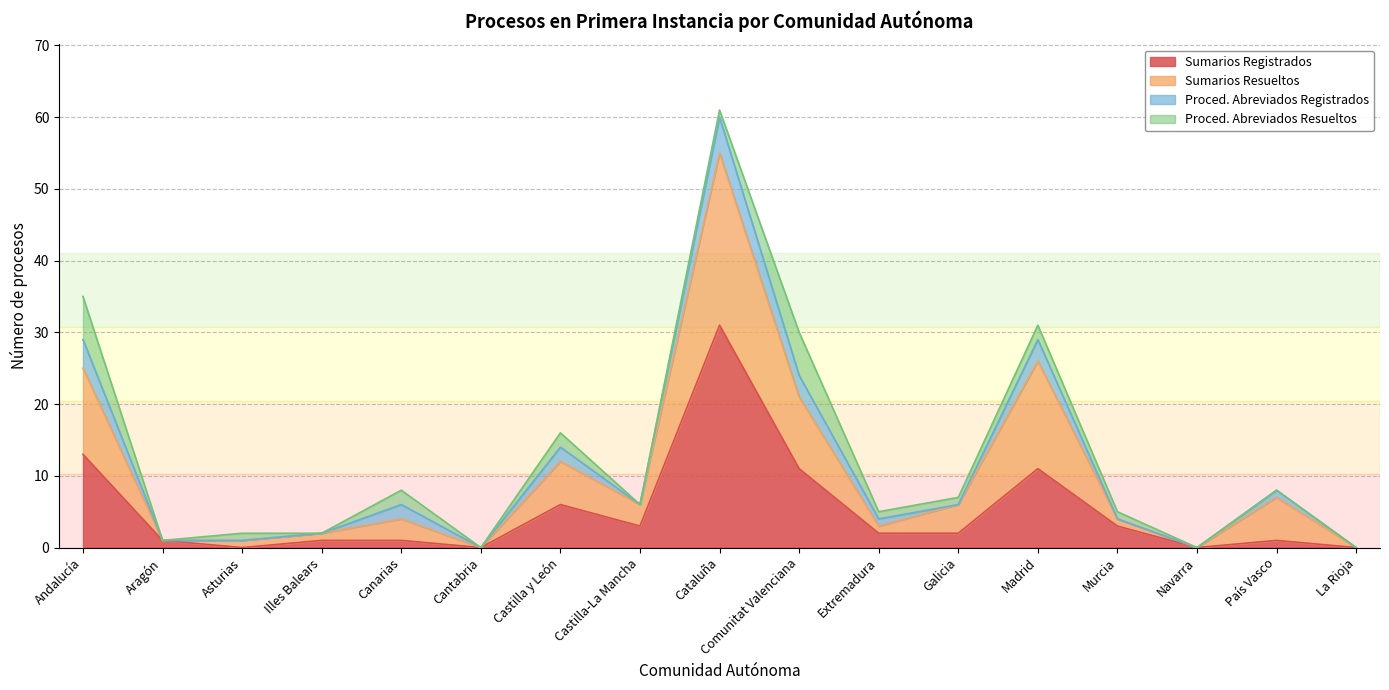

True or false: Sumarios Registrados has a value of 11 at Madrid.

True